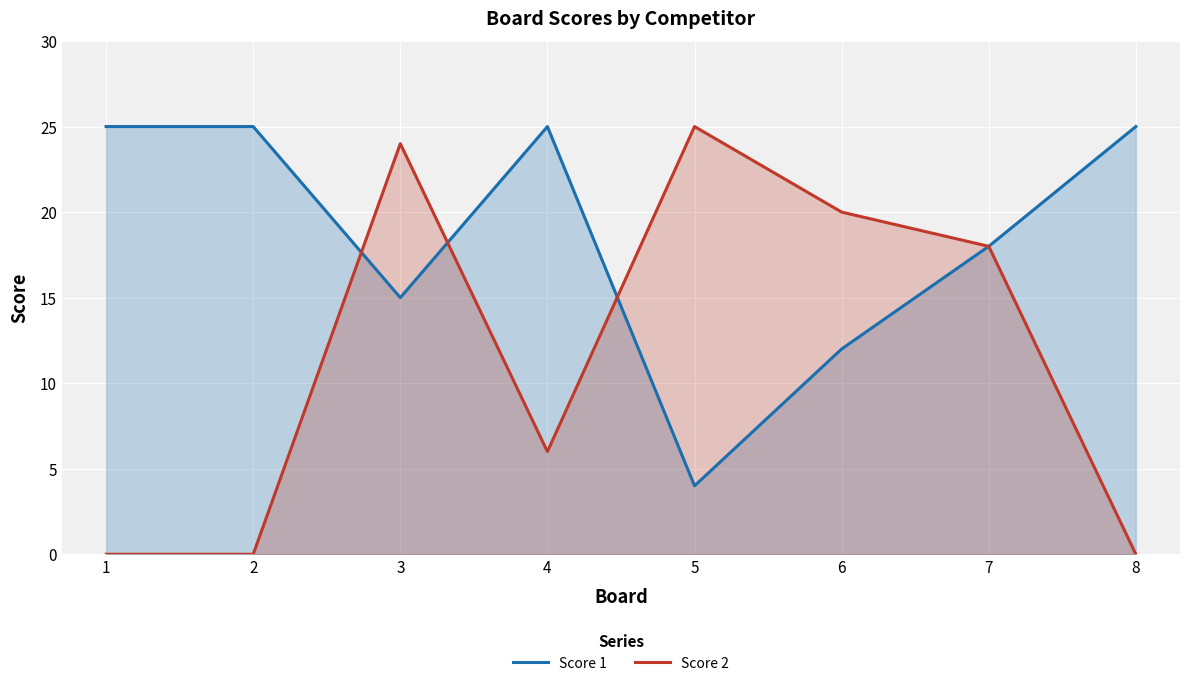

Is the value of Score 2 at 8 greater than the value of Score 1 at 8?

No